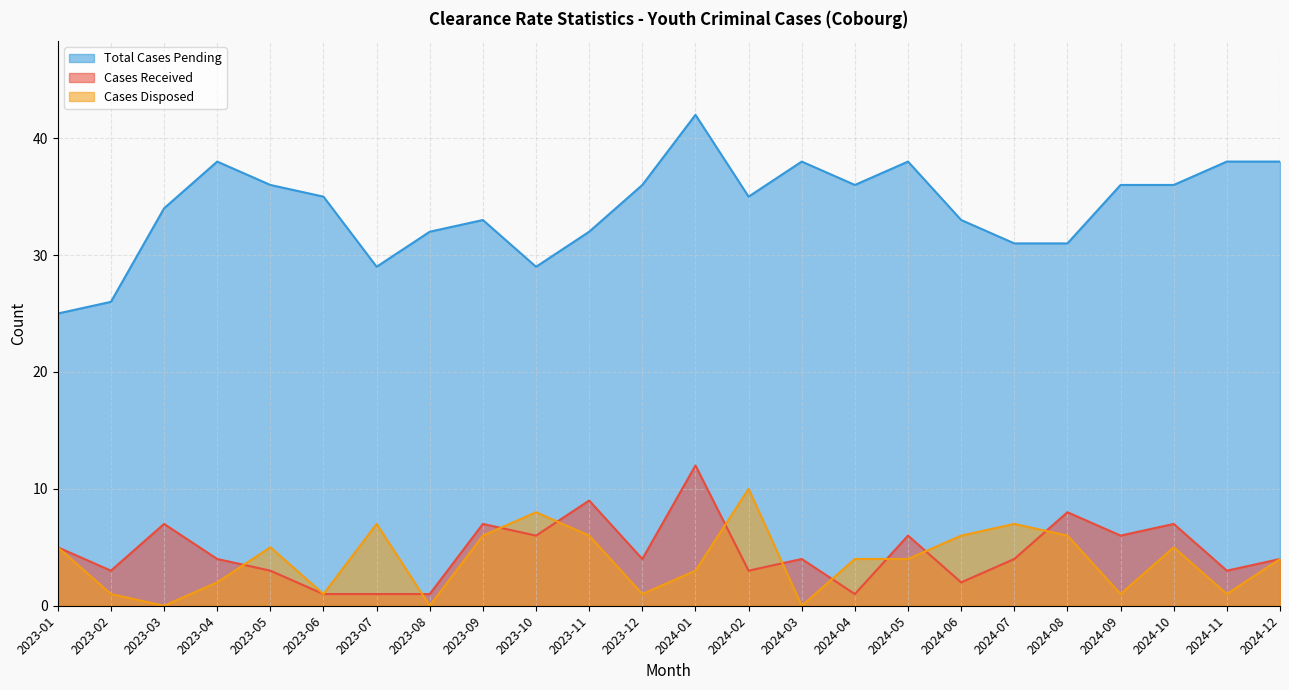

Which series has the largest range (max minus min)?

Total Cases Pending